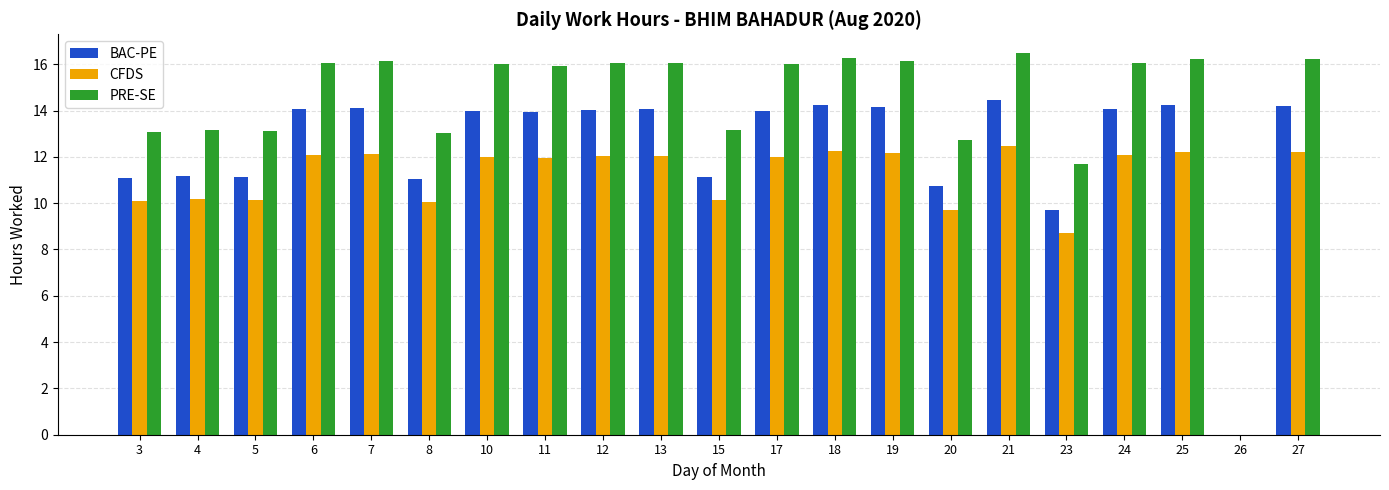

What is the maximum value for BAC-PE?

14.5